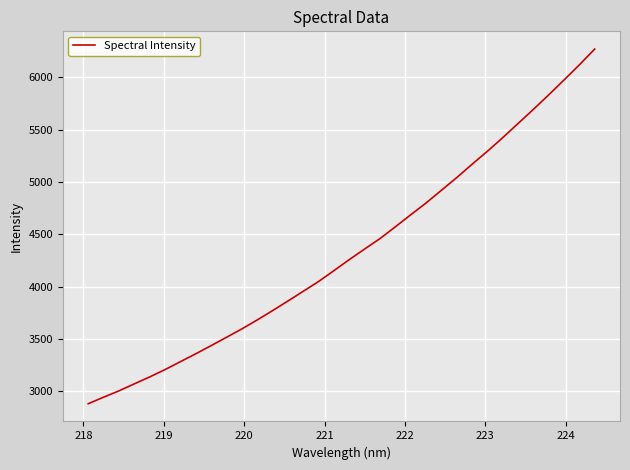

What is the minimum value shown in the chart?

2881.5